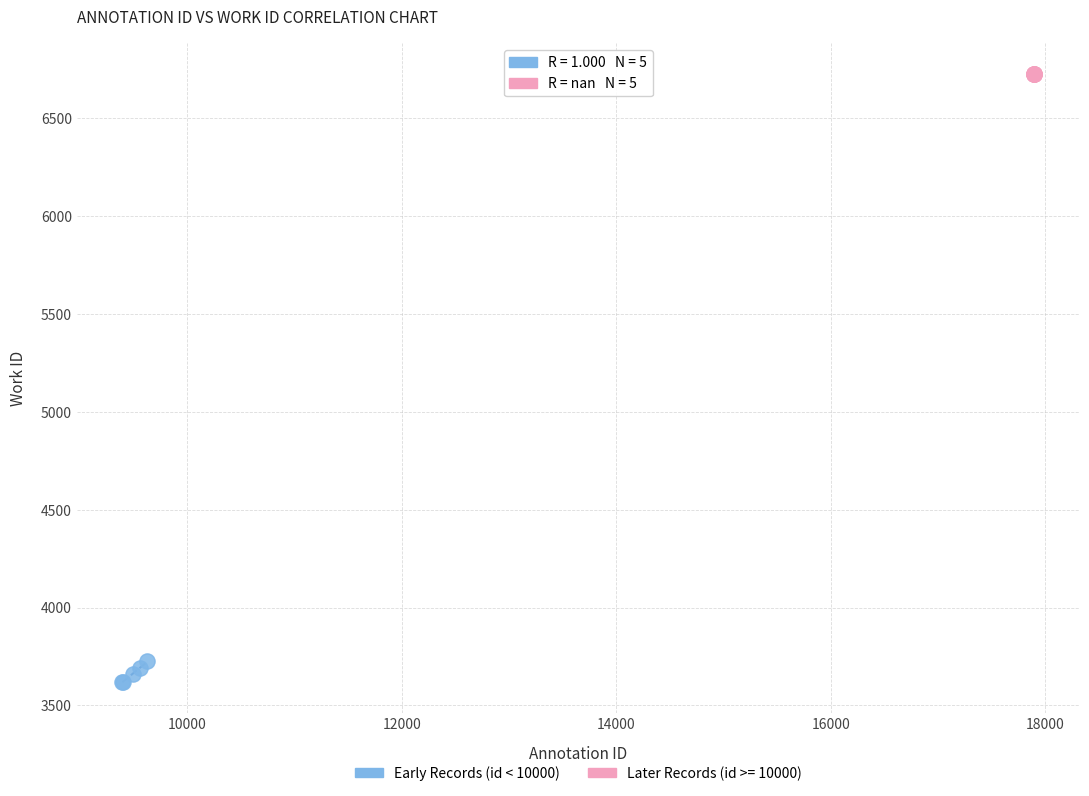

Which series contains the highest Y value?

Later Records (id >= 10000)